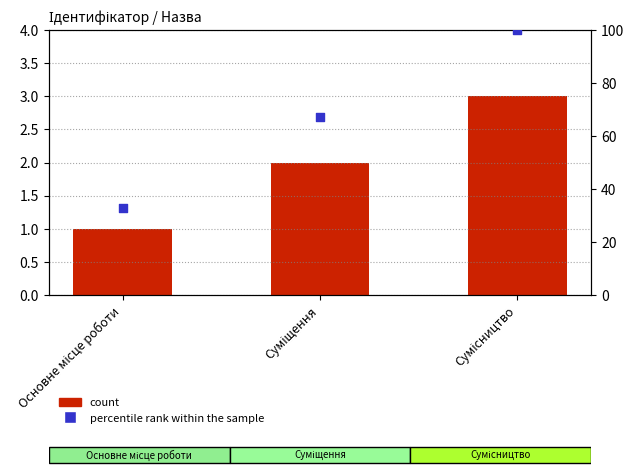

Is the value of percentile rank within the sample at Суміщення greater than the value of Ідентифікатор at Сумісництво?

Yes